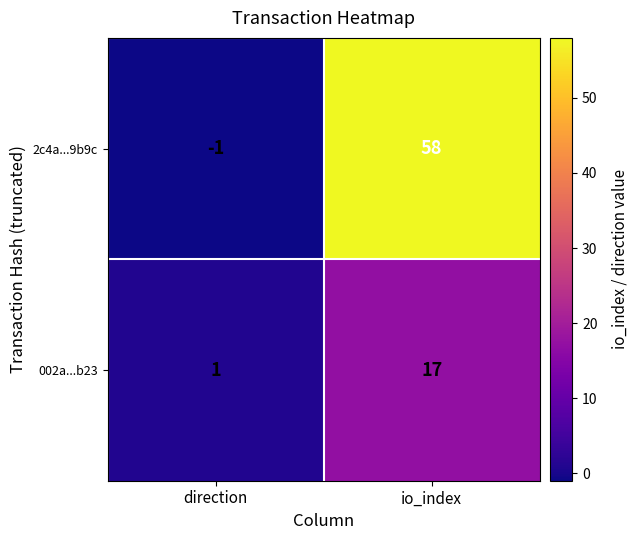

Is it true that 2c4a...9b9c equals -1 at direction?

True